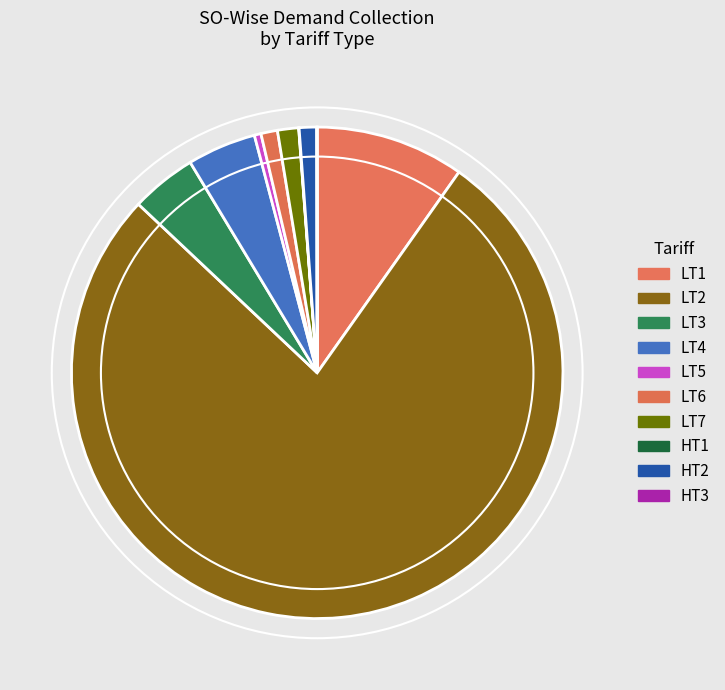

What is the change in value from LT6 to HT1?

-85